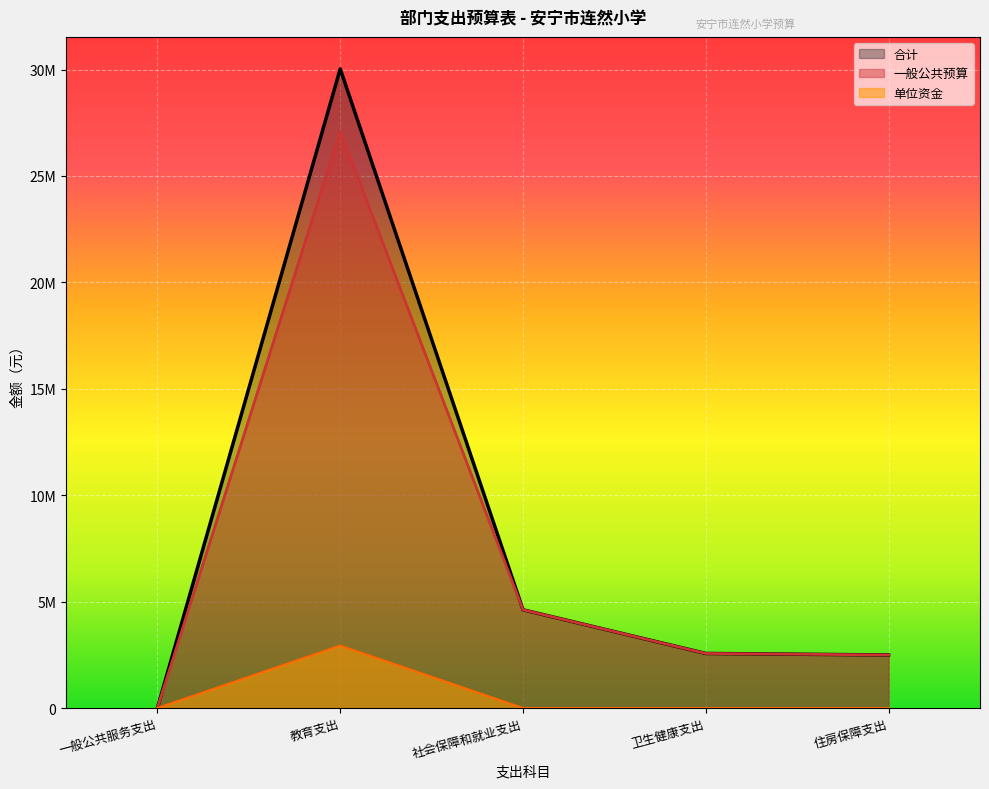

What is the total value across all series at 社会保障和就业支出?

9231584